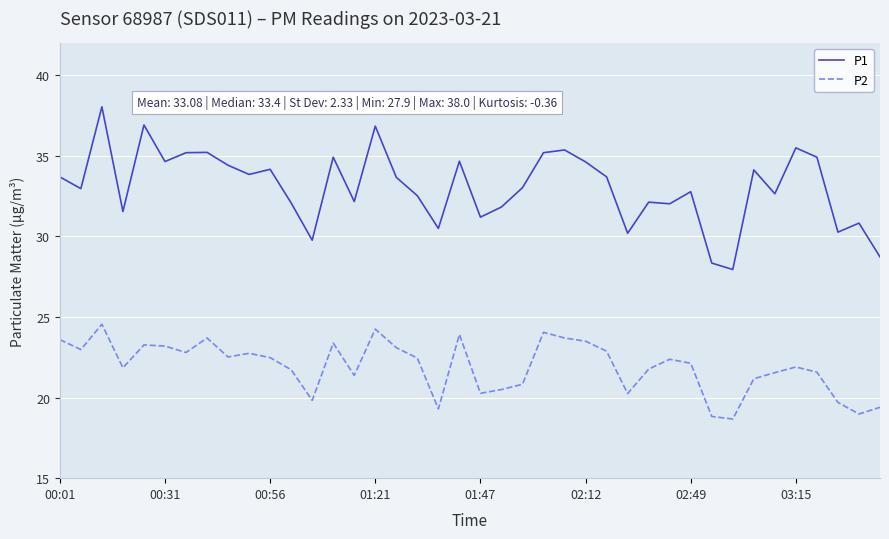

What is the minimum value shown in the chart?

18.7